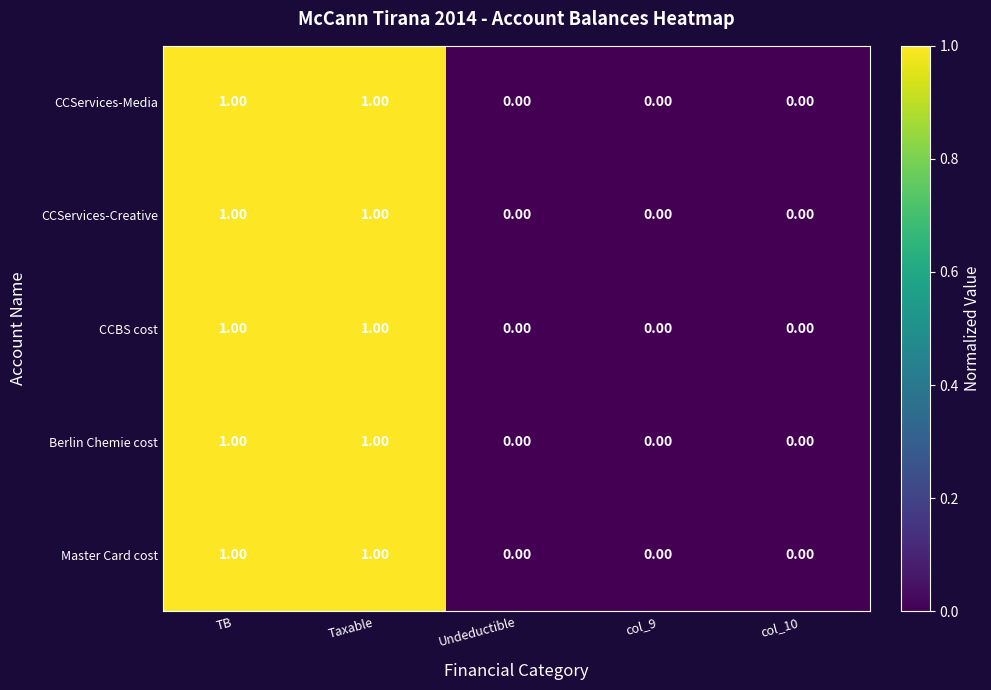

Is the value of Berlin Chemie cost at col_9 greater than the value of CCBS cost at Taxable?

No